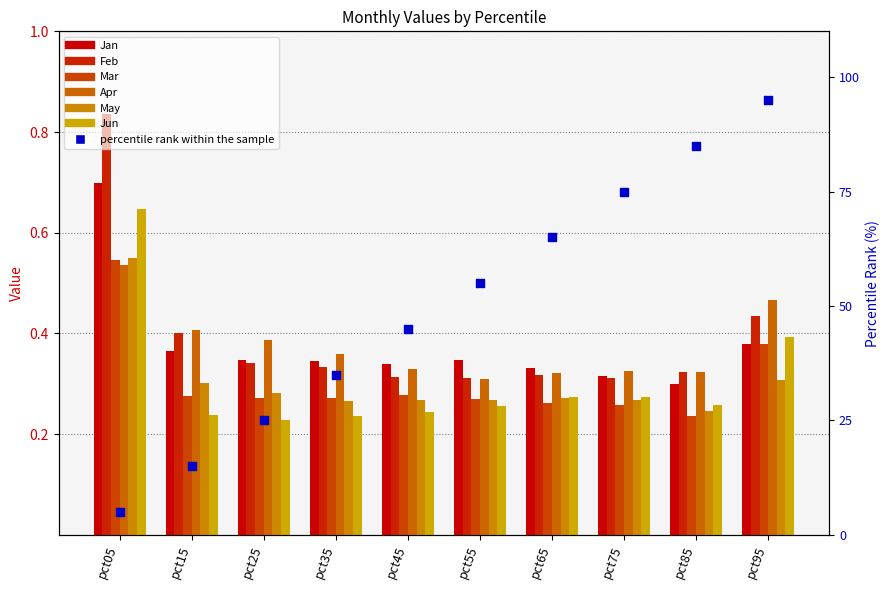

Which series has the largest total across all categories?

Feb